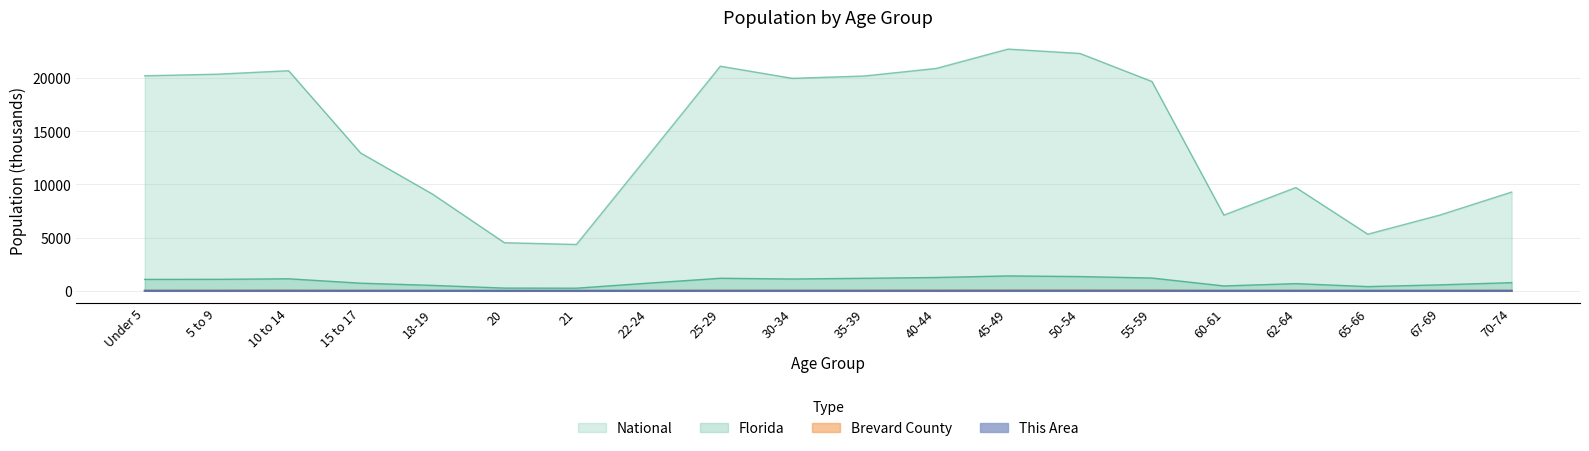

At how many categories does at least one series exceed 8197?

15